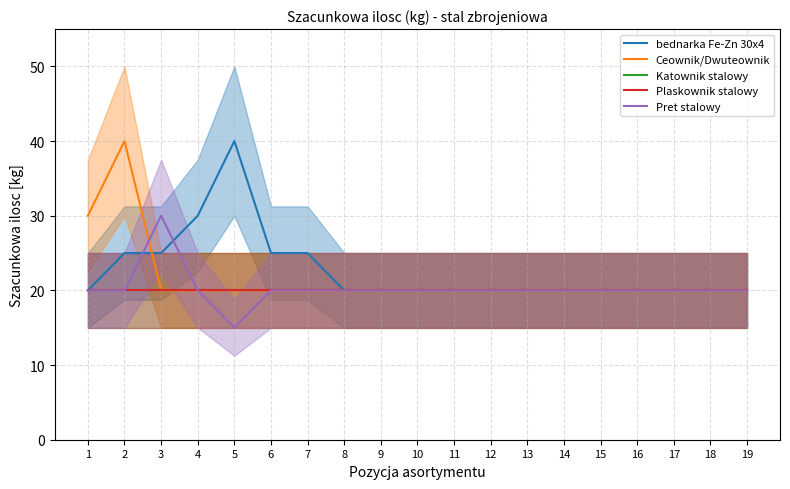

Which series has the largest total across all categories?

bednarka Fe-Zn 30x4